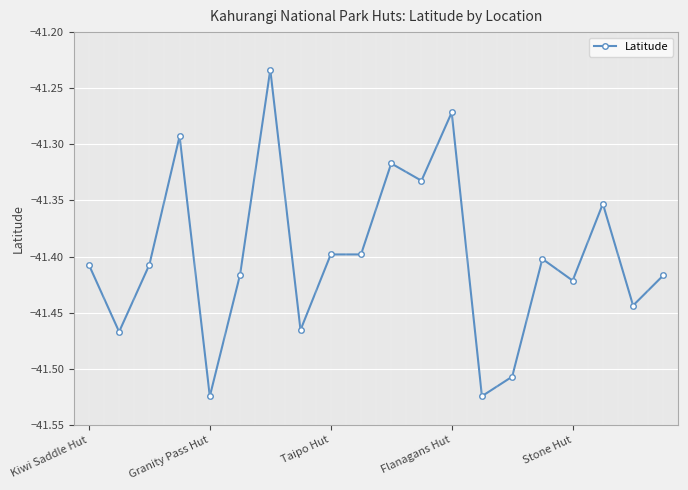

True or false: there are more than 1 points higher than both neighbors.

True